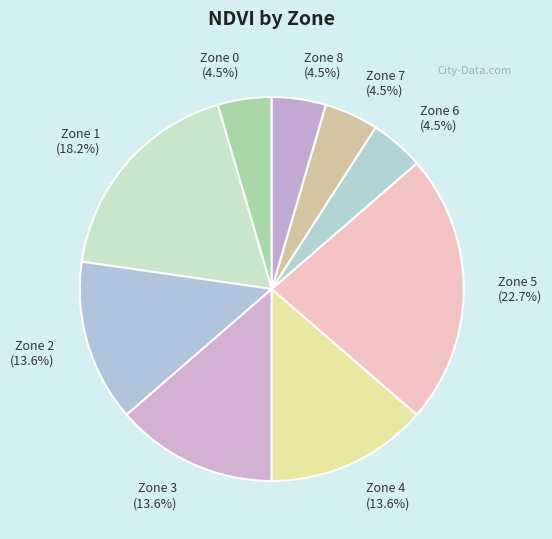

Combined, do Zone 8 and Zone 7 account for over 50%?

No